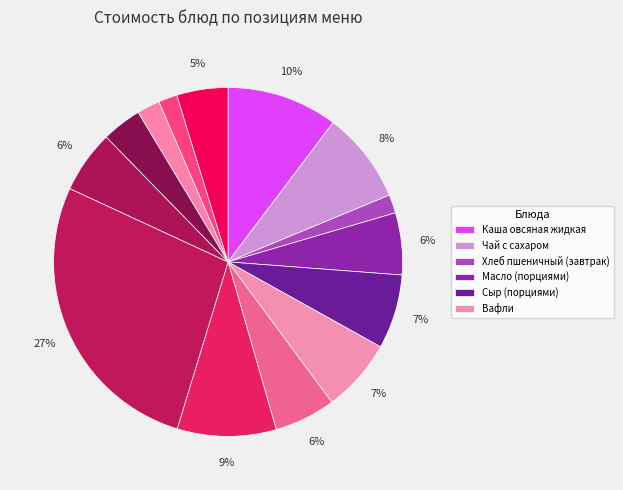

How many segments does this pie chart have?

14